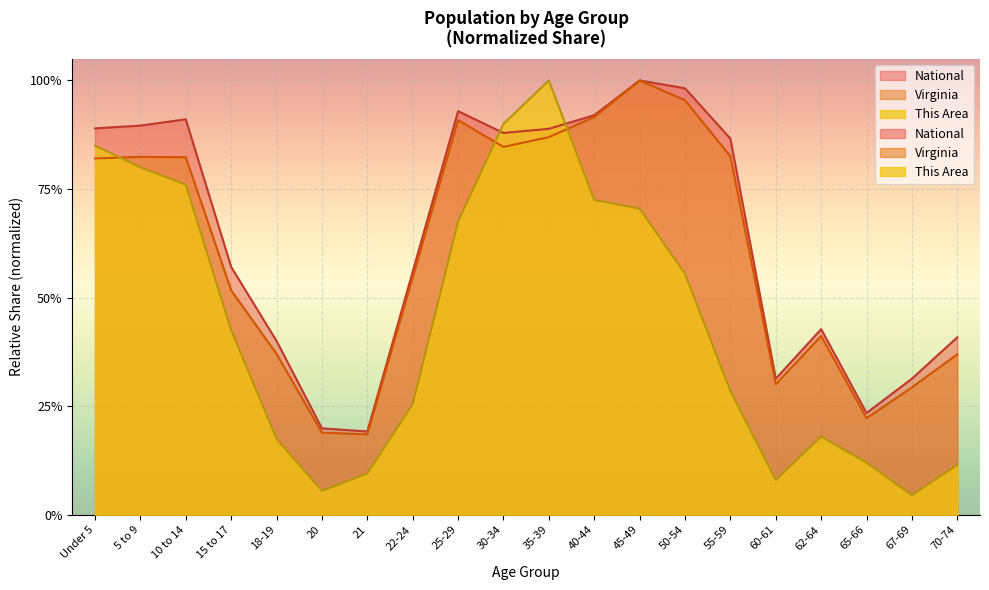

What are all the series names shown in the legend?

This Area, Virginia, National